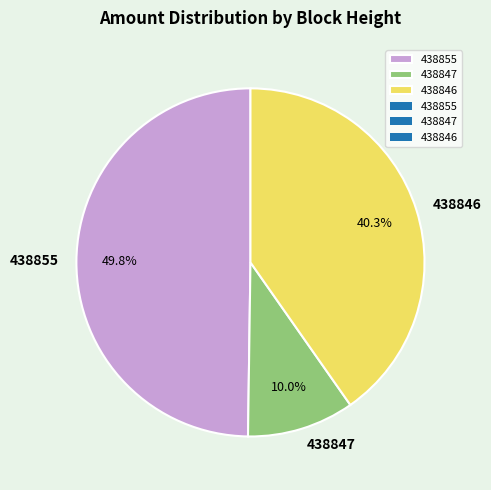

True or false: 438847 accounts for 10% of the total.

True